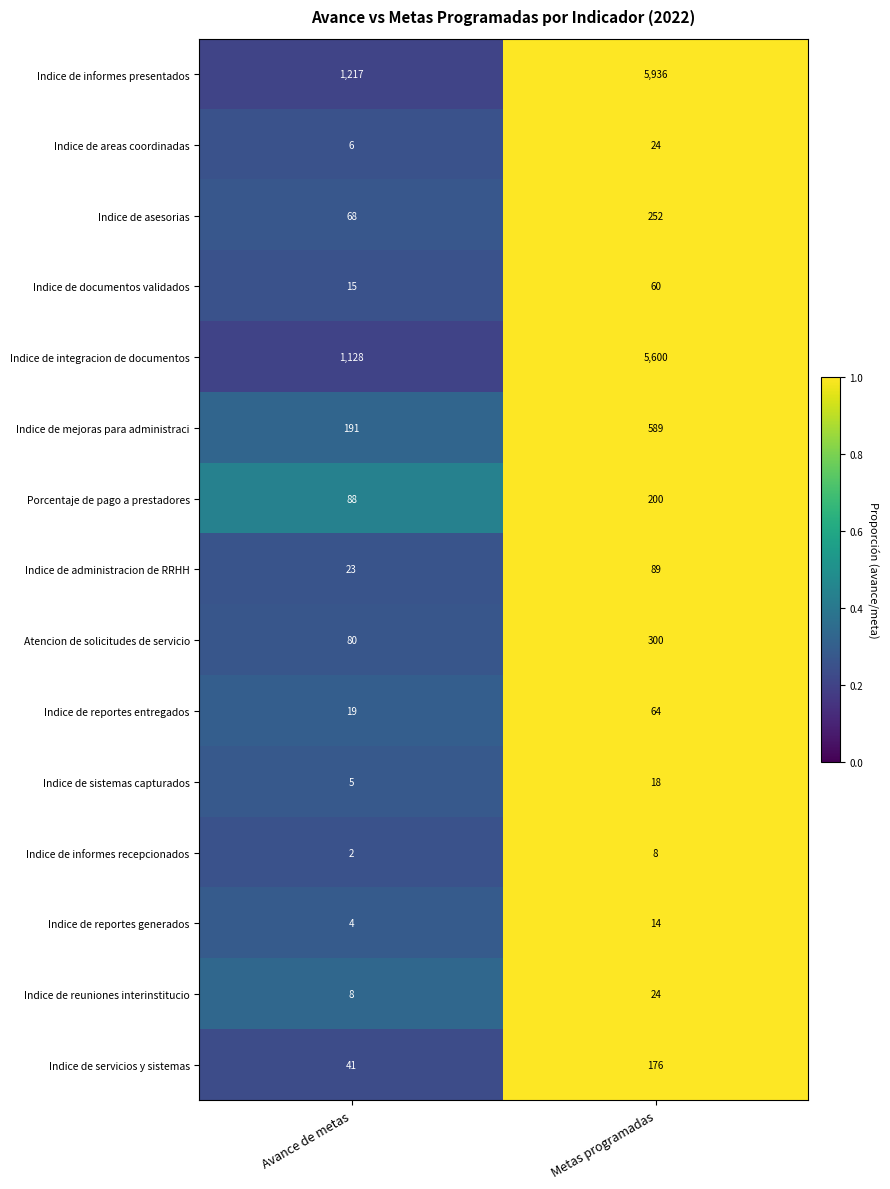

What is the total value across all series at Avance de metas?

2895